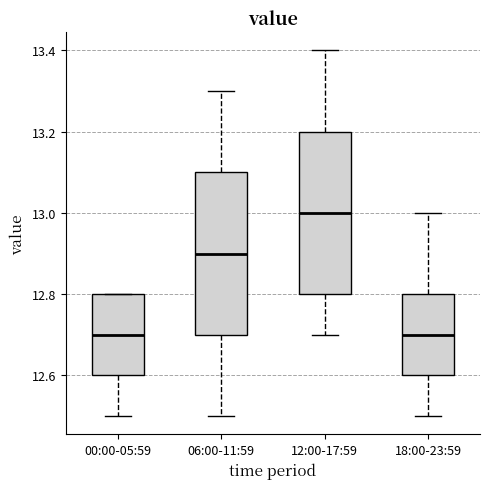

Where does the lower whisker of the box for 12:00-17:59 end on the y-axis? The values are not printed on the chart, so give them approximately, as read against the axis.

12.7